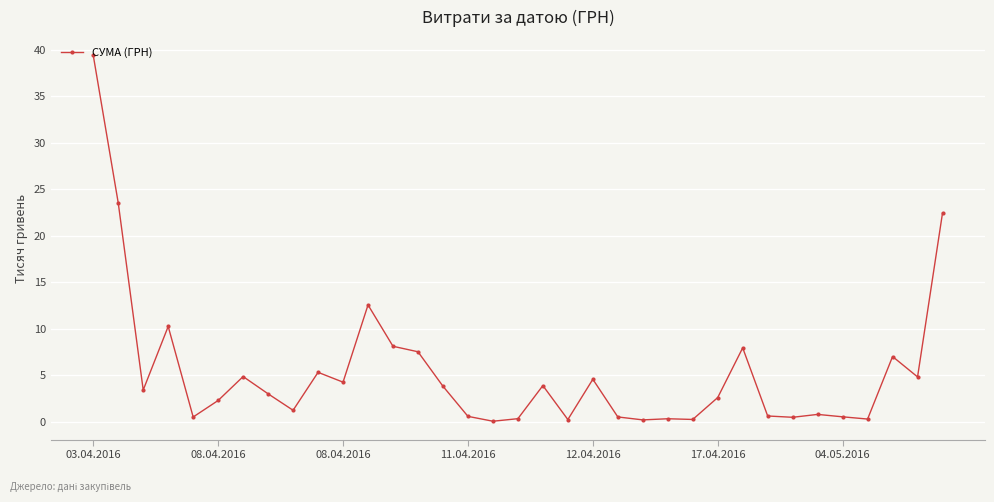

What is the value of the 8th point from the left?

3.0